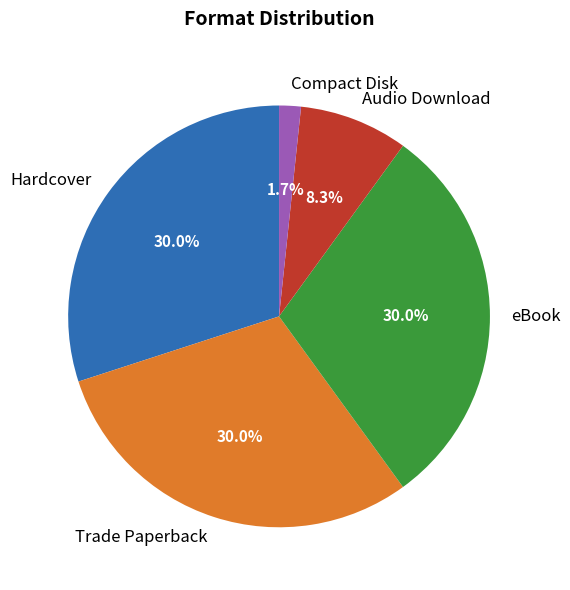

Is Audio Download the majority of the pie?

No